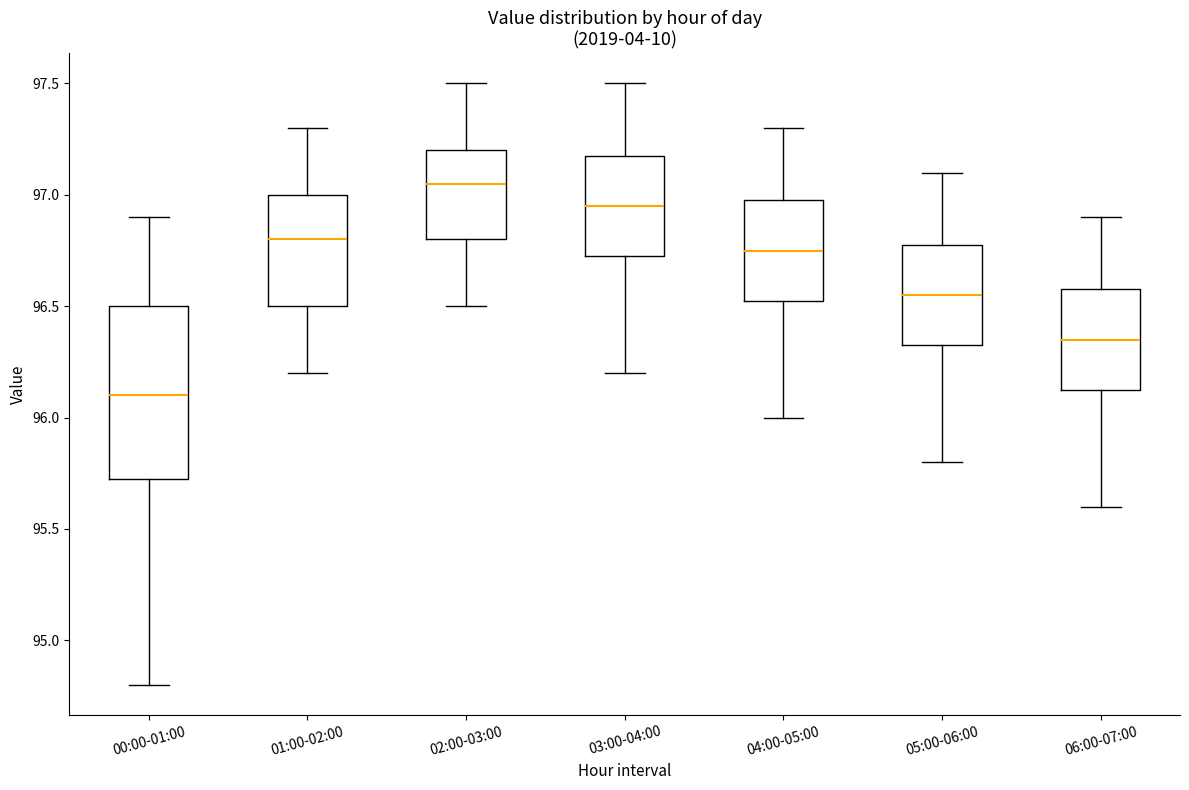

Where is the lower edge of the box for 05:00-06:00 on the y-axis? The values are not printed on the chart, so give them approximately, as read against the axis.

96.35